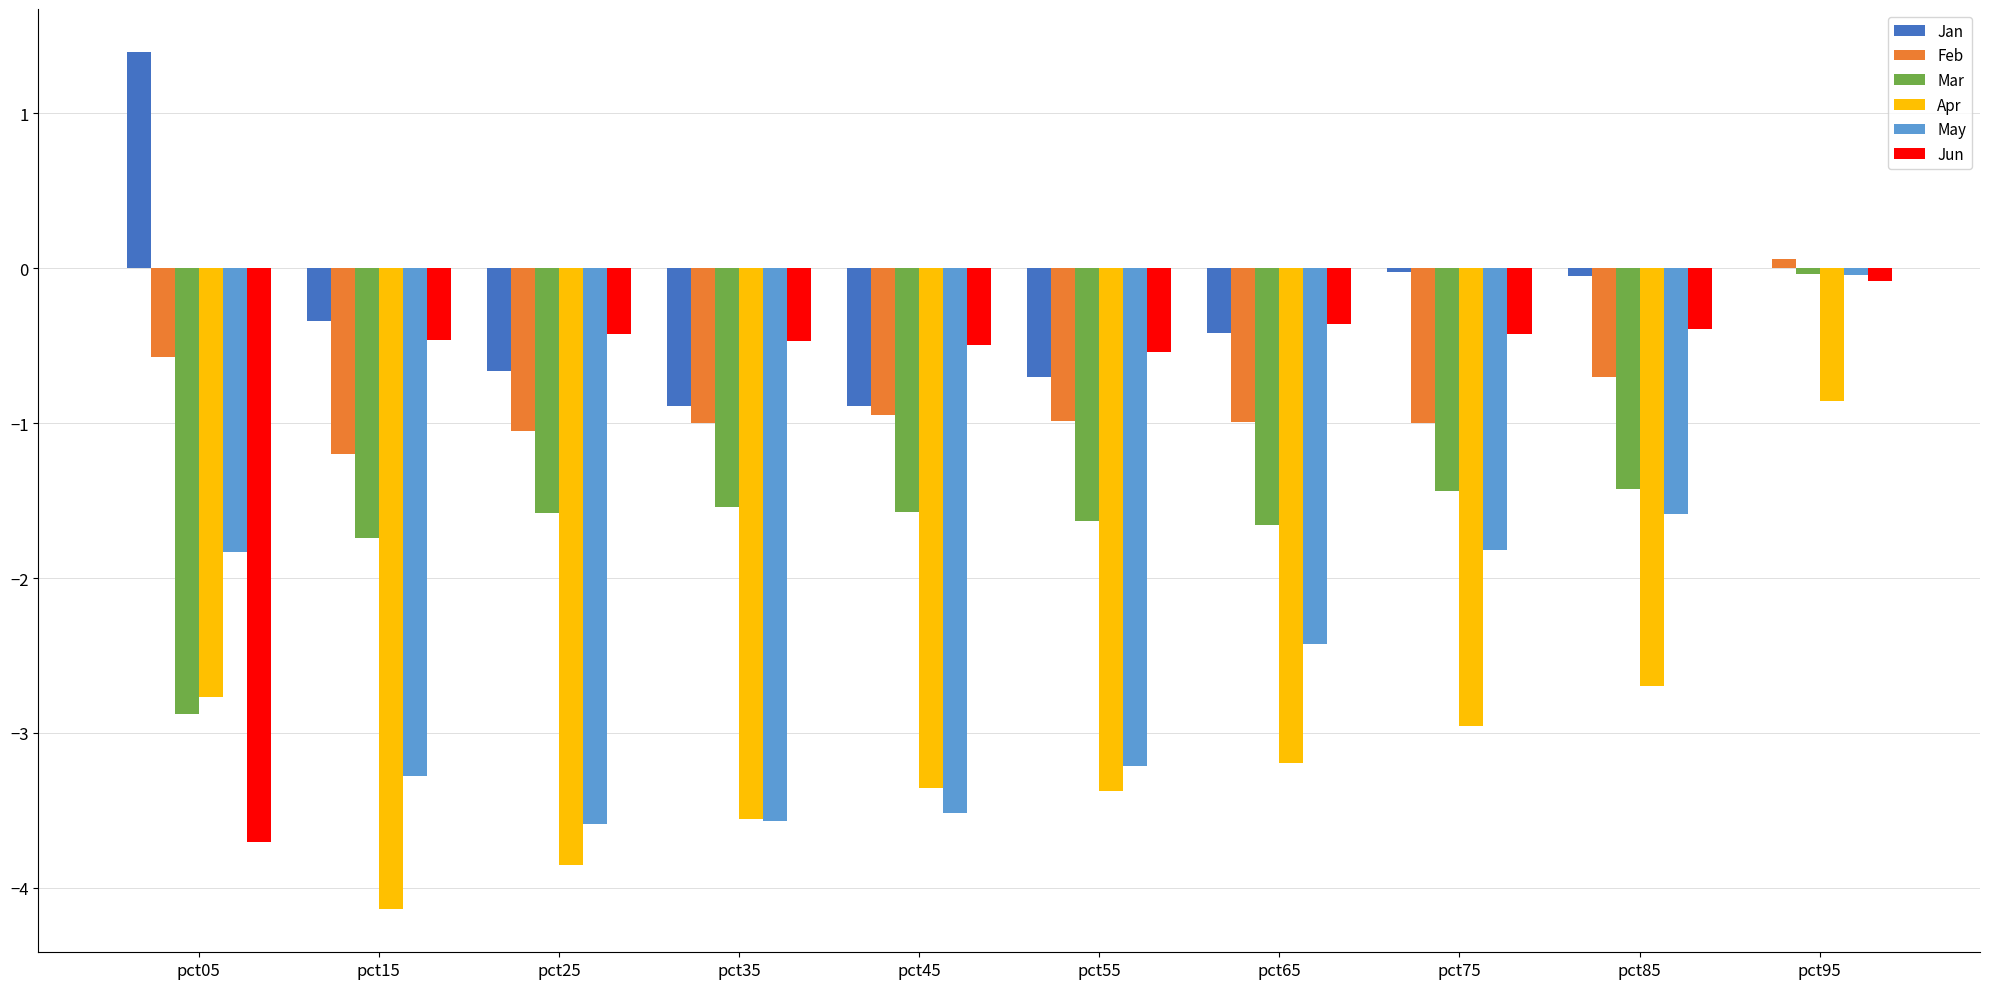

Does the chart contain stacked bars?

No